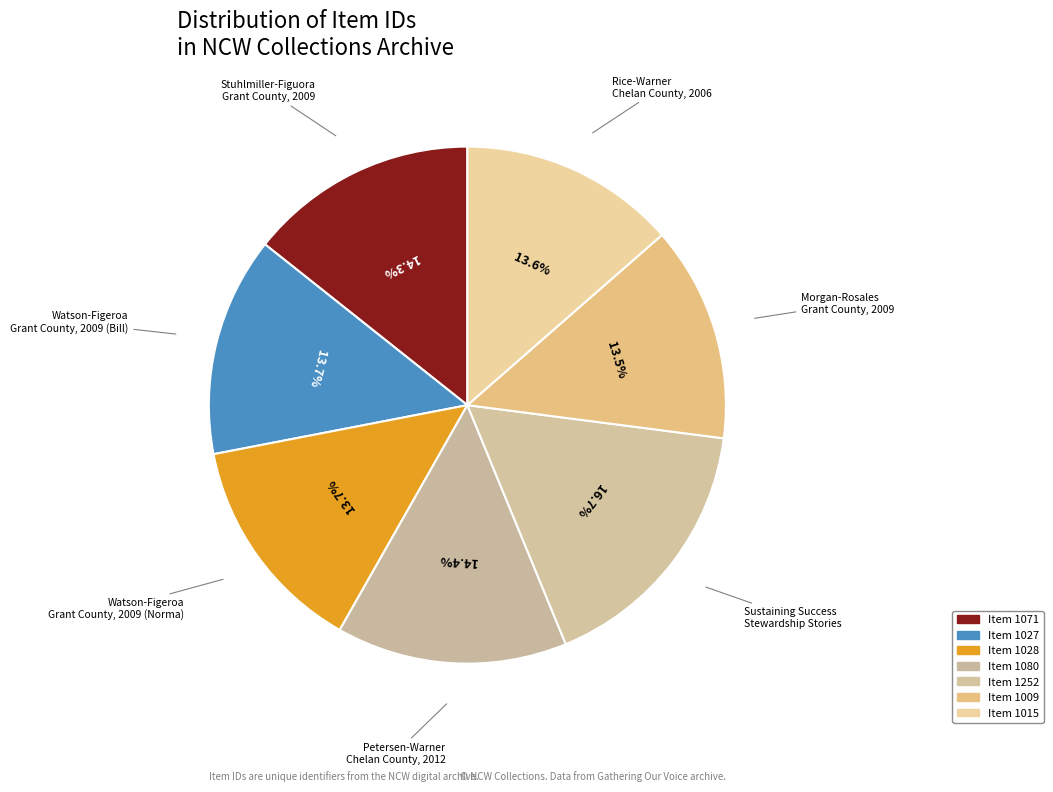

Does any single category account for the majority?

No